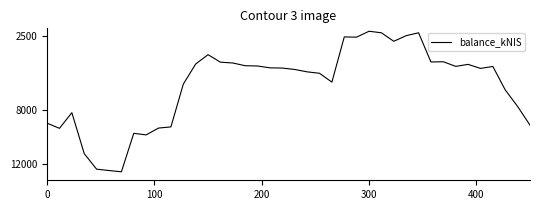

What is the difference between the maximum and minimum values?

10424.0